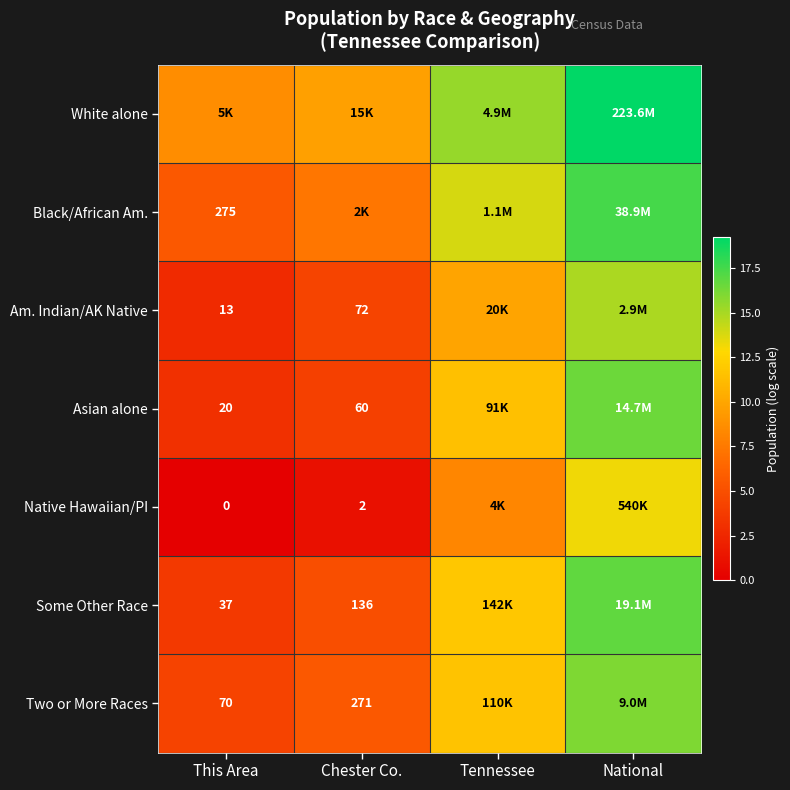

What is the approximate value of White alone at This Area?

8.6